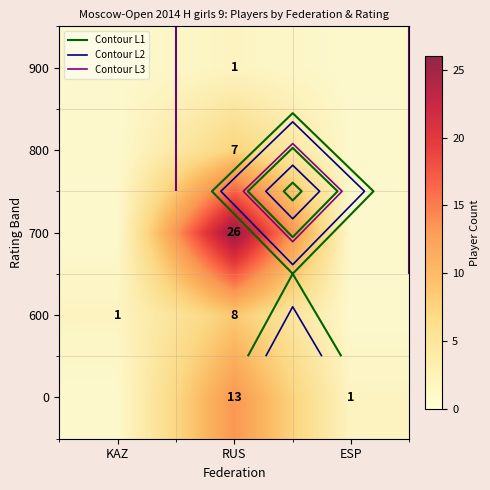

How many data points in 600 are above 1?

1